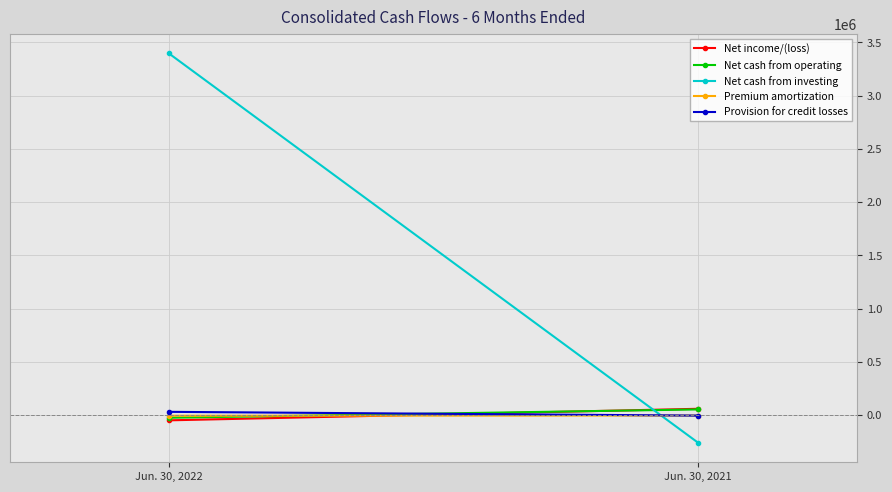

Count the number of categories in the chart.

2